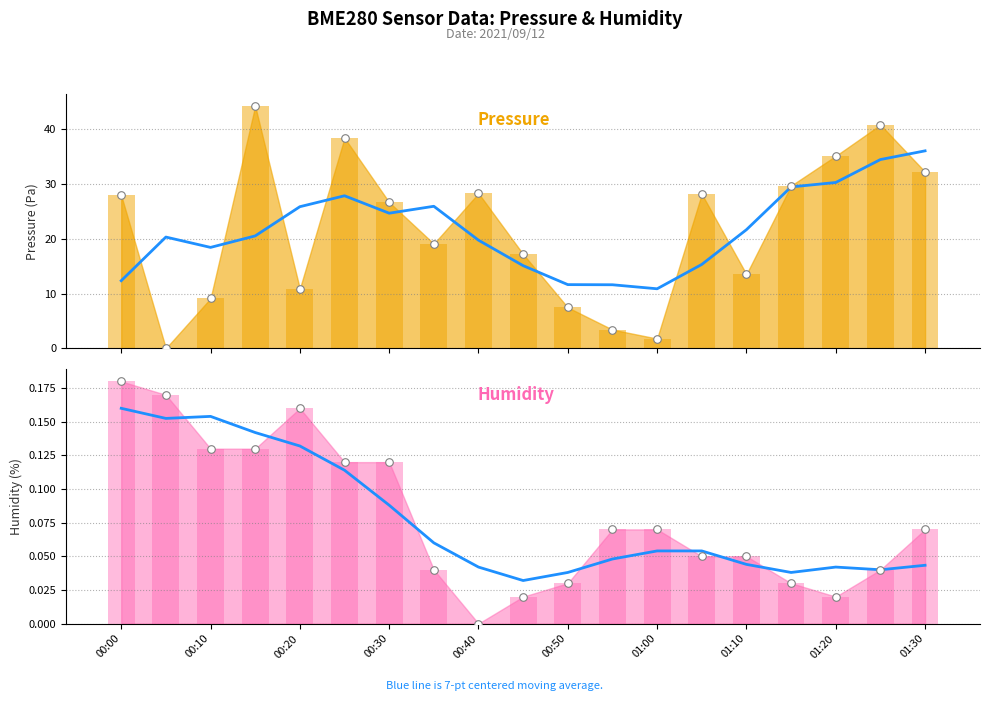

Is the value of 7-pt moving avg (pressure) at 14 greater than the value of 7-pt moving avg (humidity) at 00:30?

Yes